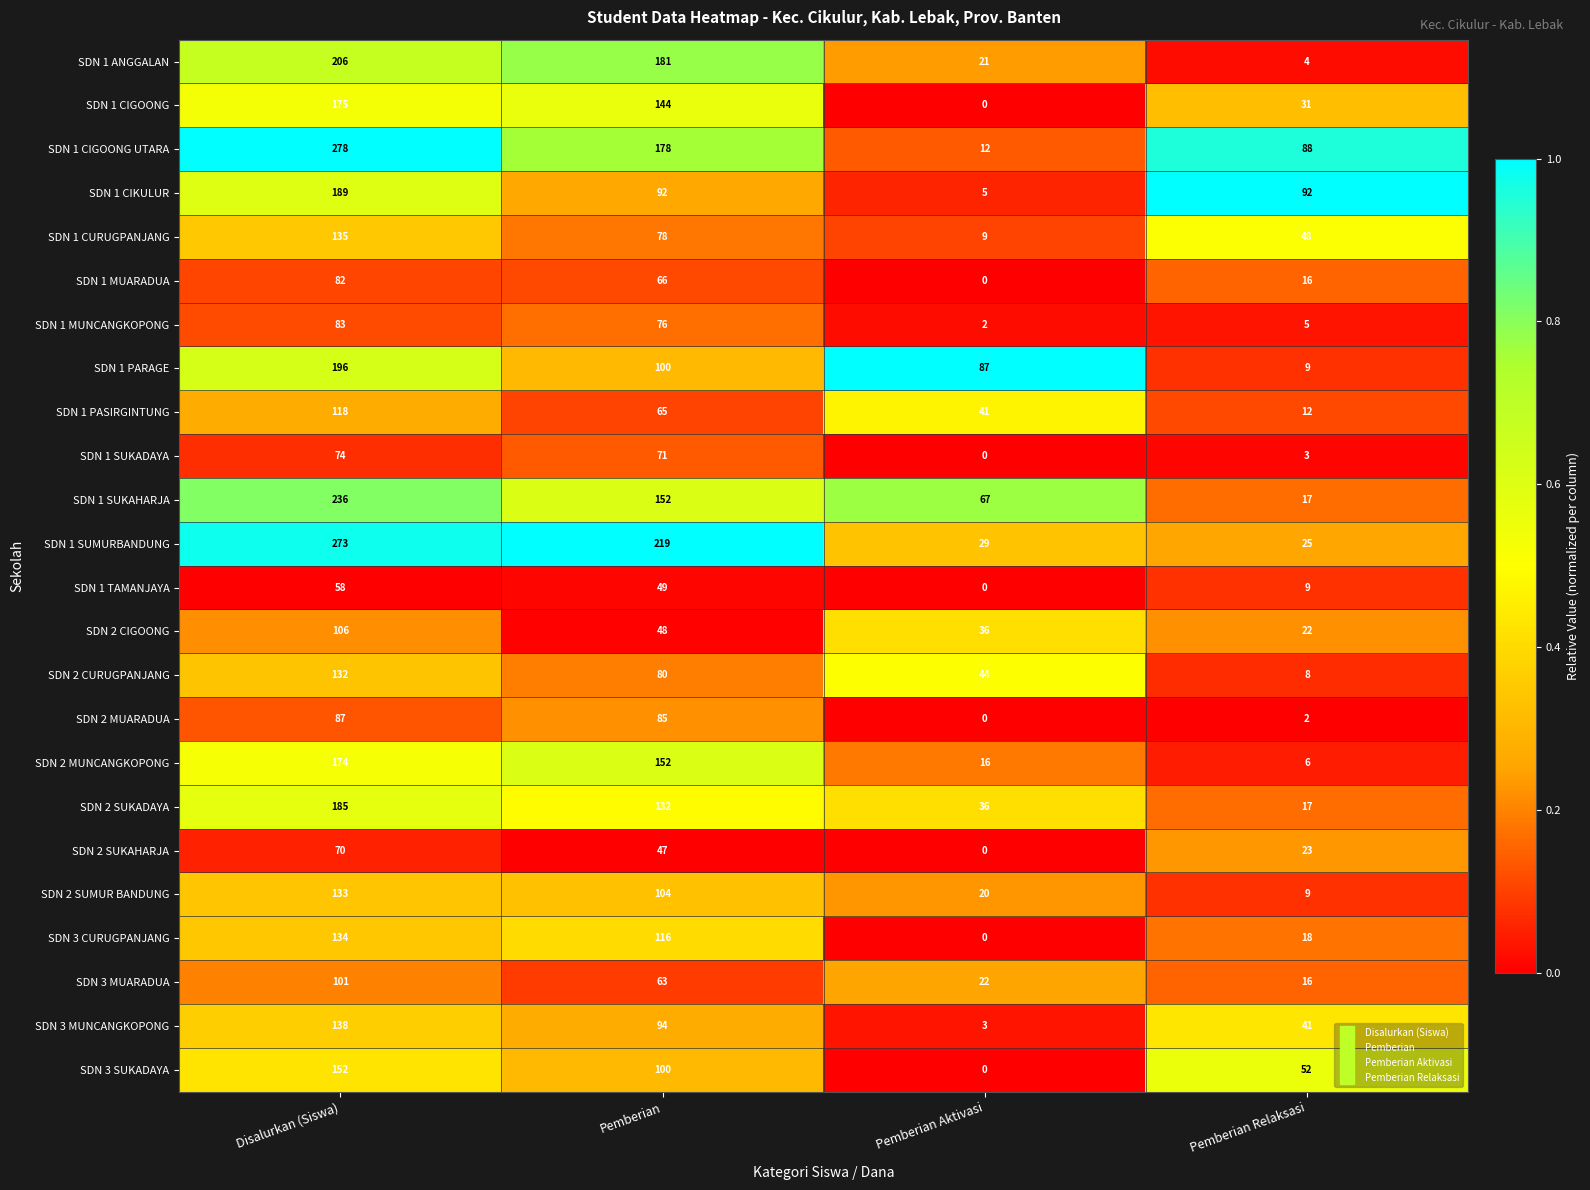

Which label corresponds to the largest value in the chart?

Disalurkan (Siswa)